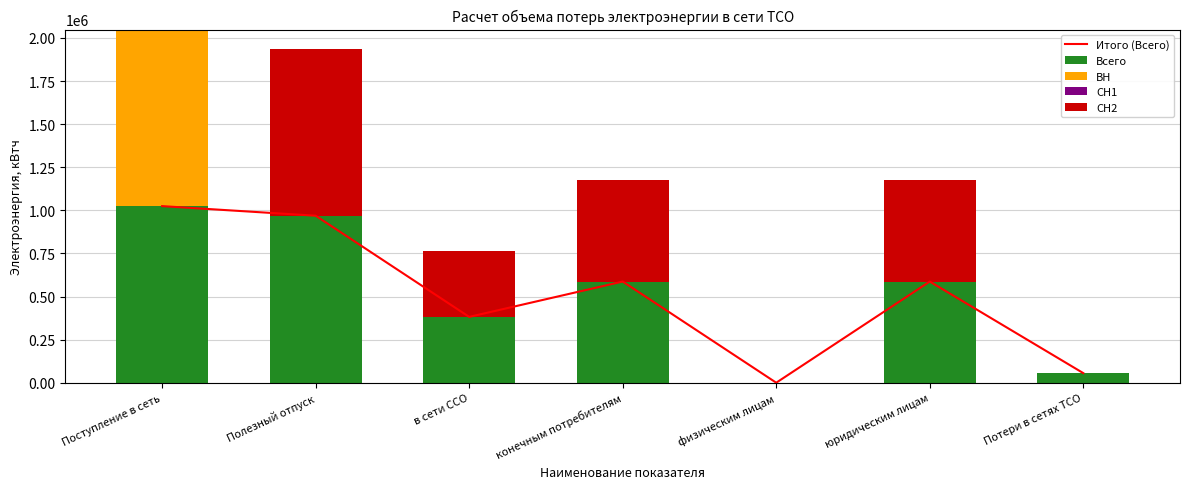

Is the value of ВН at Поступление в сеть greater than the value of Всего at физическим лицам?

Yes